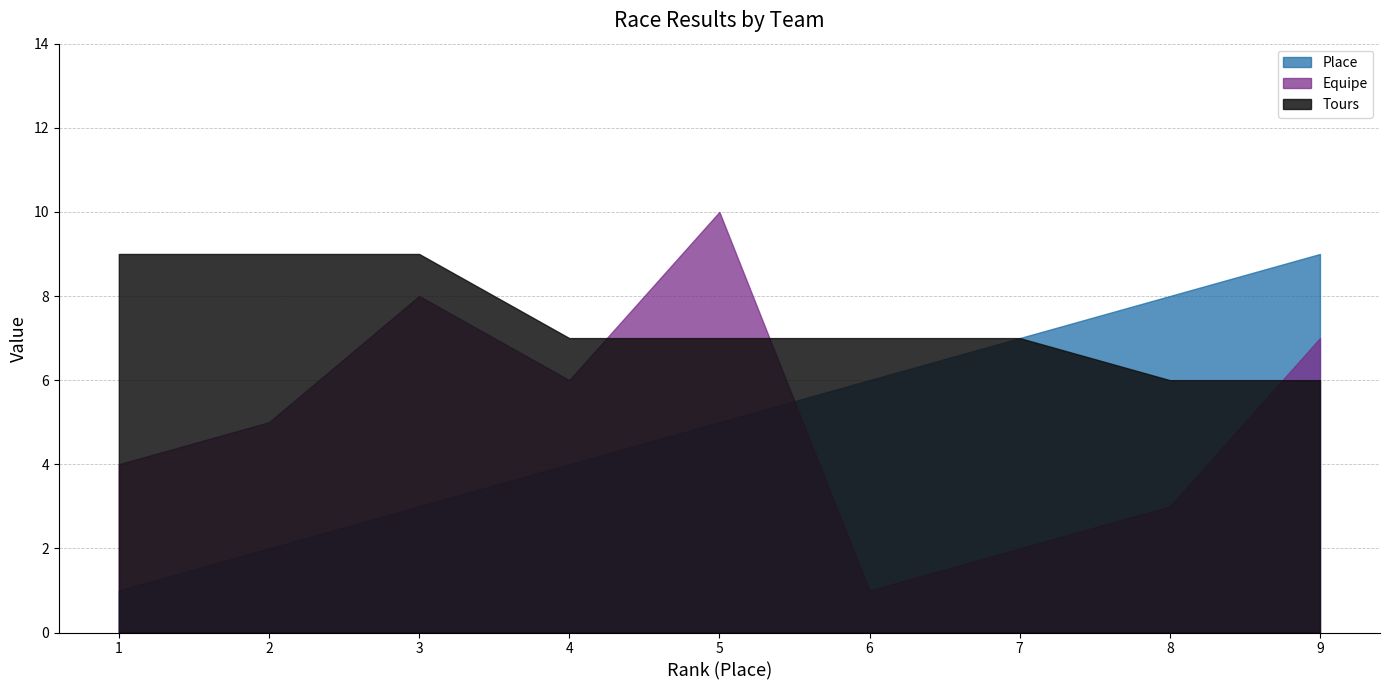

The Place series shows 5 at 4. True or false?

False